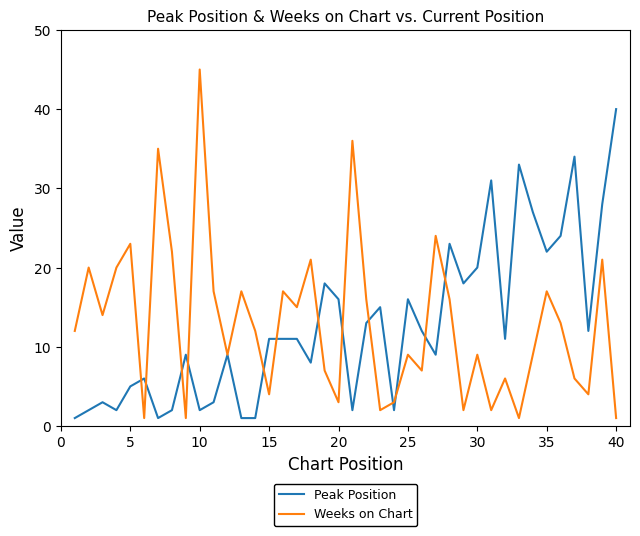

What is the maximum value for Weeks on Chart?

45